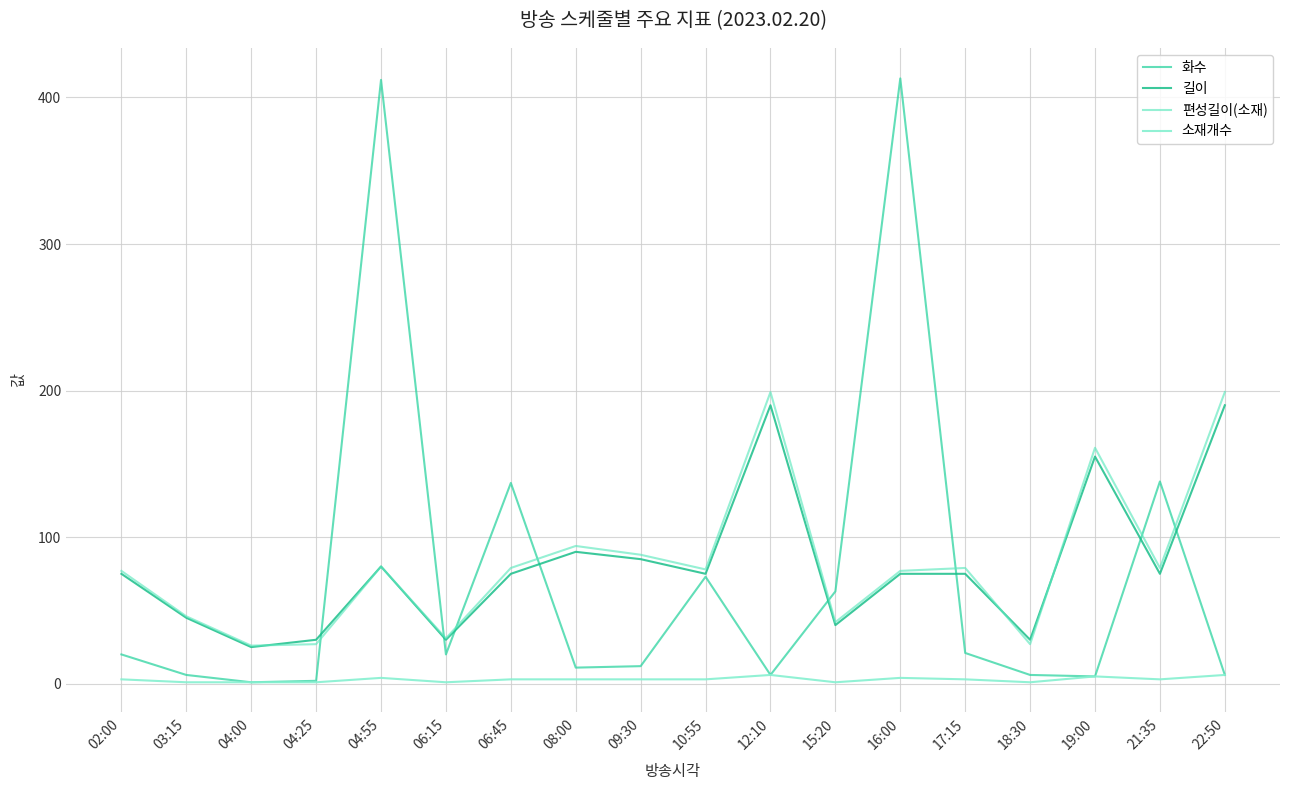

What is the value of the 소재개수 point at the 3rd from the left?

1